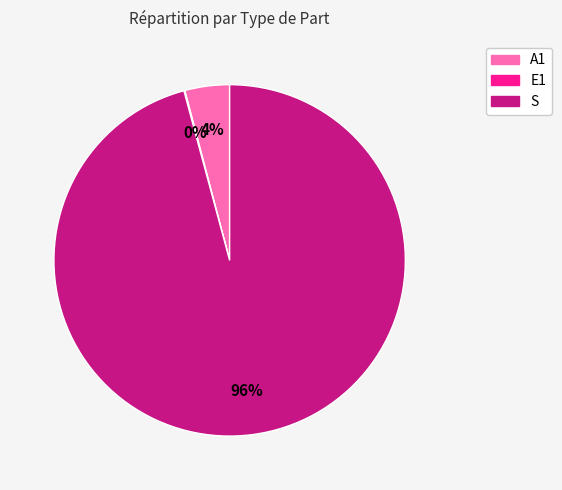

To the nearest percent, what is the difference between the S and A1 slice percentages?

92%